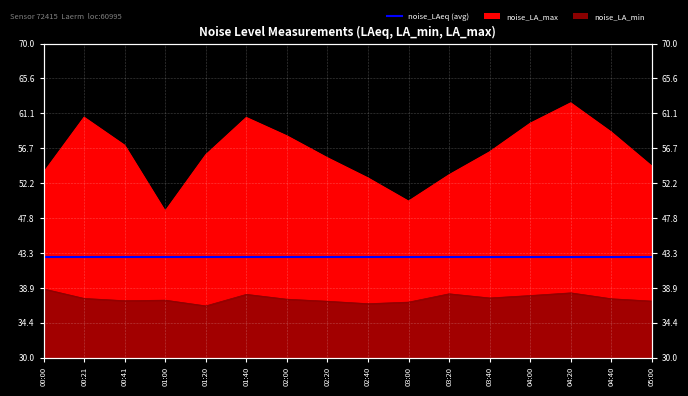

True or false: noise_LA_max and noise_LA_min cross at least once.

False